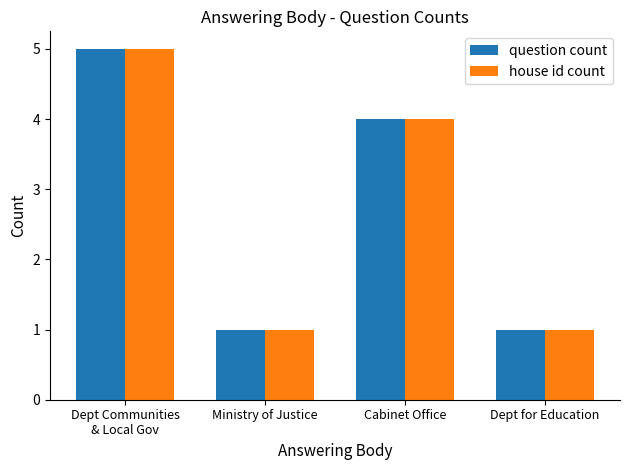

True or false: question count has a value of 7 at Dept Communities
& Local Gov.

False